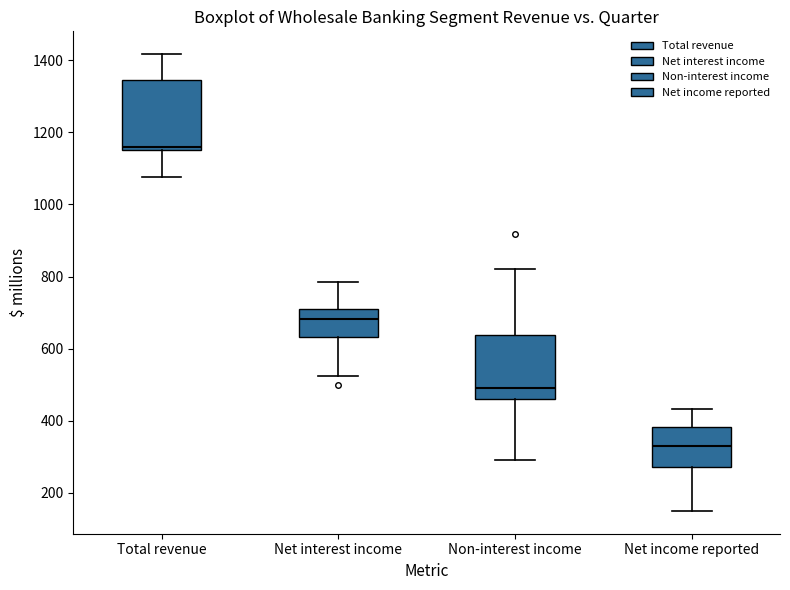

Reading left to right, transcribe this box plot: for each box, give where its median line is, the range the box spans, and where its two whiskers end, as read against the y-axis. The values are not printed on the chart, so give them approximately, as read against the axis.

Total revenue: median 1160 (just above the box's lower edge), box 1160 to 1340, whiskers 1080 to 1420
Net interest income: median 680, box 640 to 700, whiskers 520 to 780
Non-interest income: median 500, box 460 to 640, whiskers 300 to 820
Net income reported: median 340, box 280 to 380, whiskers 160 to 440